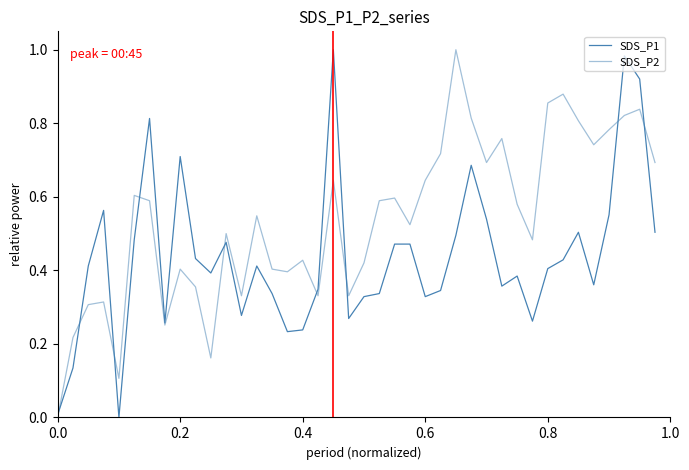

Does the chart have visible grid lines?

No